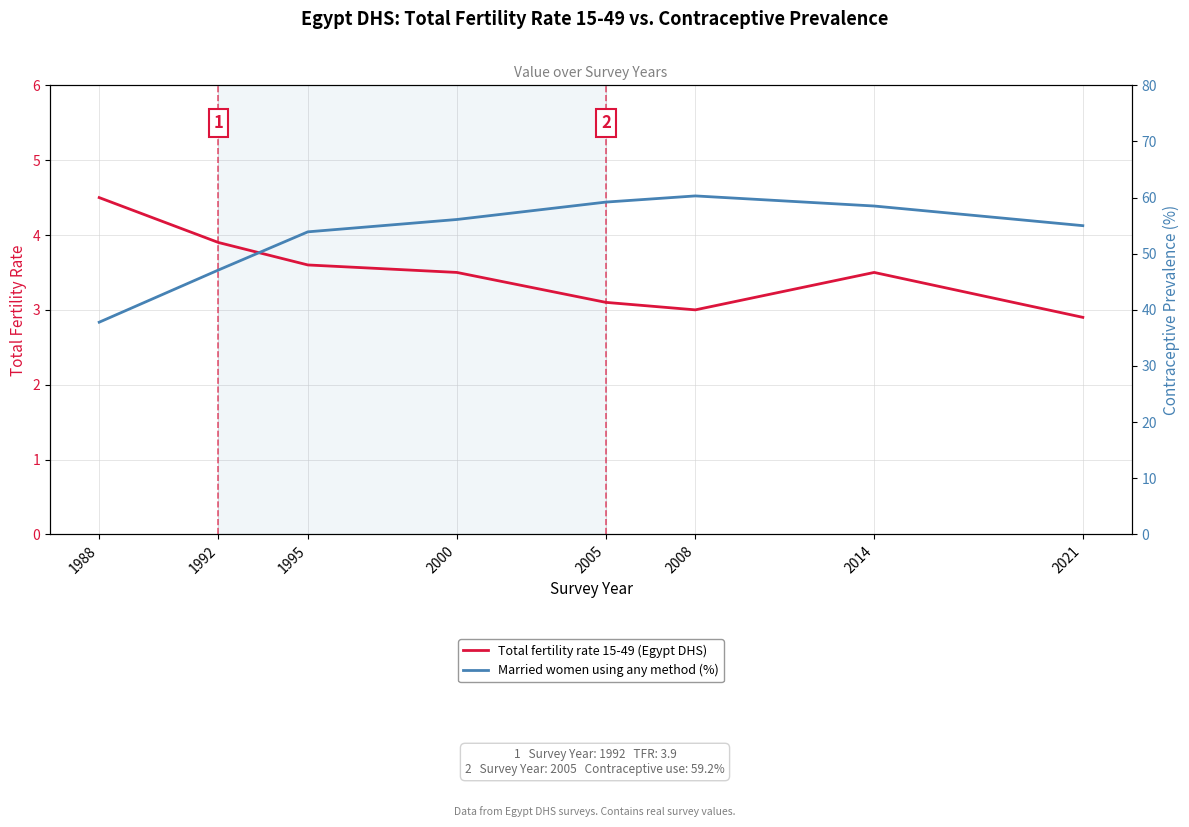

What are all the series names shown in the legend?

Total fertility rate 15-49 (Egypt DHS), Married women using any method (%)